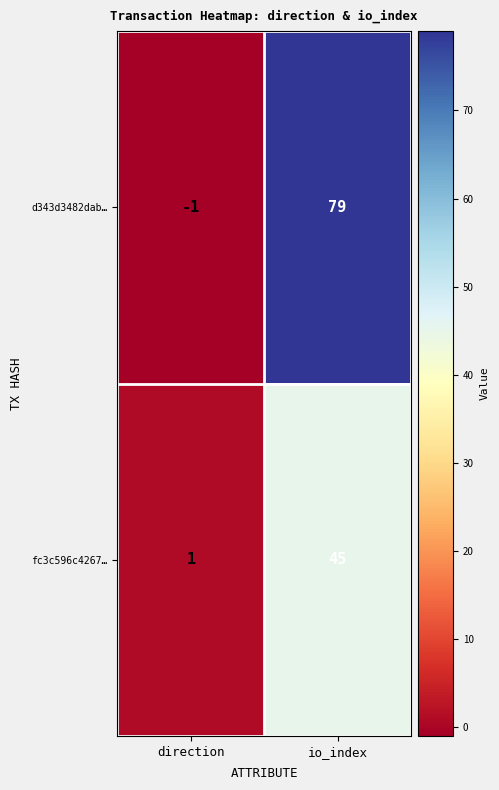

Between direction and io_index, which series saw the biggest shift?

d343d3482dab…